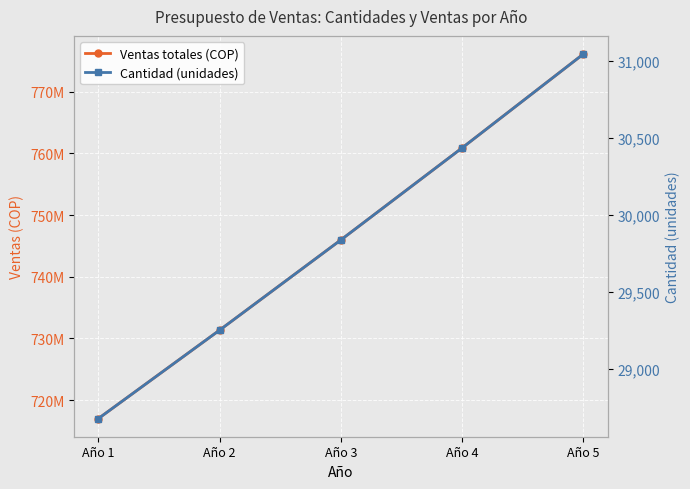

At which category is the sum across all series the highest?

Año 5